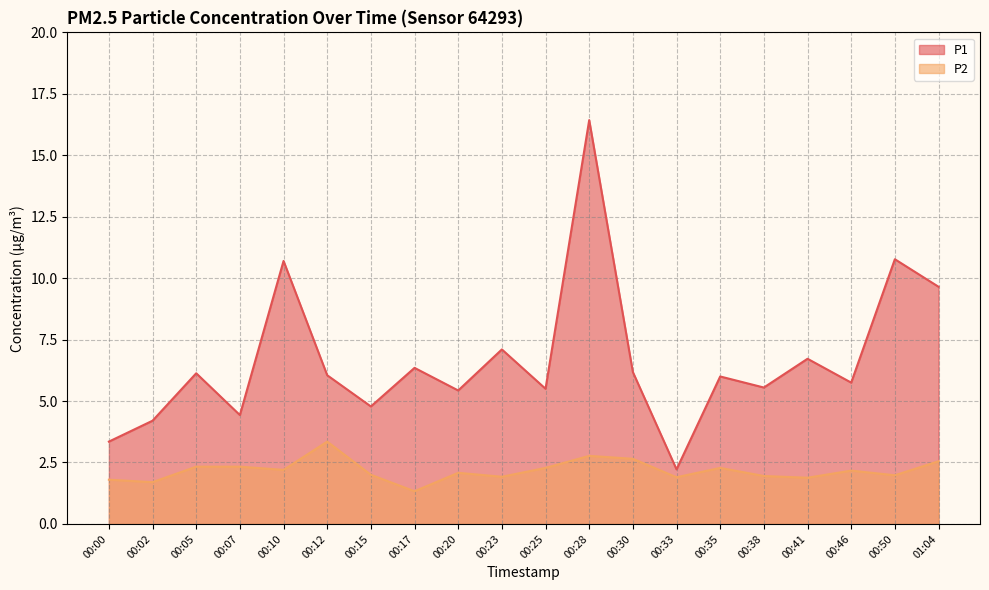

Reading right to left, list all the values displayed in this chart.

P1: 01:04=9.7	00:50=10.8	00:46=5.8	00:41=6.7	00:38=5.5	00:35=6.0	00:33=2.2	00:30=6.2	00:28=16.4	00:25=5.5	00:23=7.1	00:20=5.4	00:17=6.3	00:15=4.8	00:12=6.0	00:10=10.7	00:07=4.4	00:05=6.1	00:02=4.2	00:00=3.4
P2: 01:04=2.5	00:50=2.0	00:46=2.2	00:41=1.9	00:38=1.9	00:35=2.3	00:33=1.9	00:30=2.6	00:28=2.8	00:25=2.3	00:23=1.9	00:20=2.1	00:17=1.3	00:15=2.0	00:12=3.4	00:10=2.2	00:07=2.3	00:05=2.3	00:02=1.7	00:00=1.8